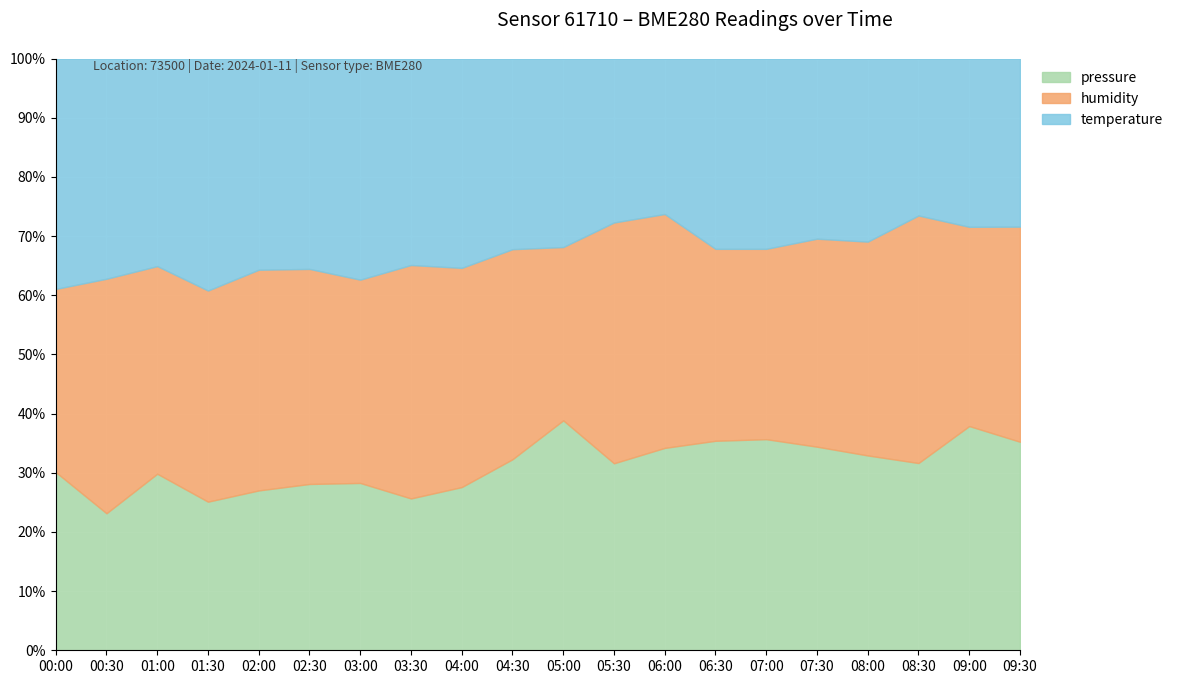

What is the total value across all series at 00:30?

100.0